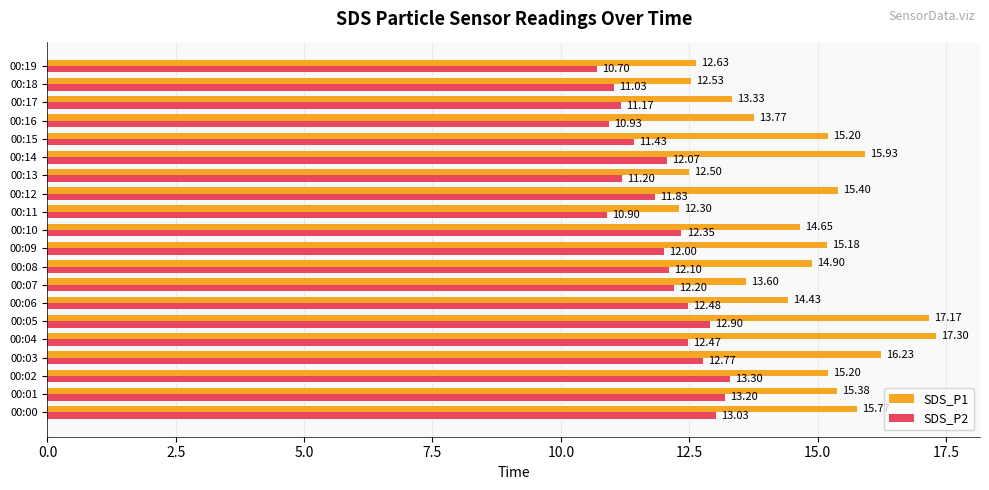

Which label corresponds to the largest value in the chart?

00:04